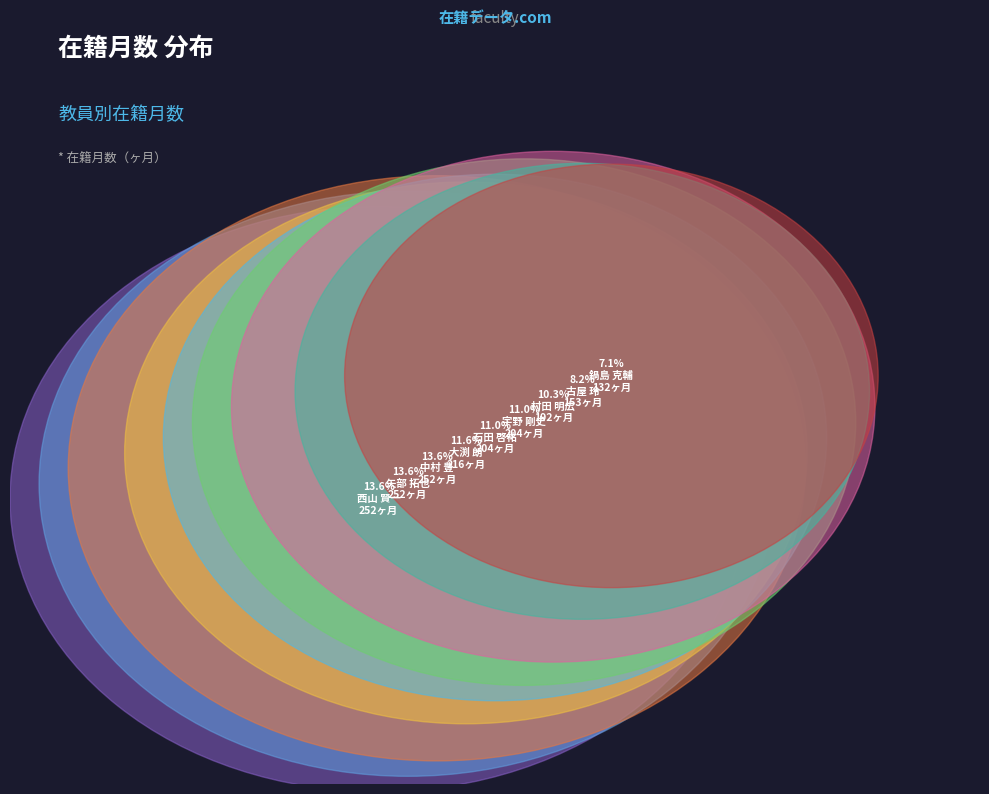

The 大渕 朗 slice represents 12% of the pie. True or false?

True